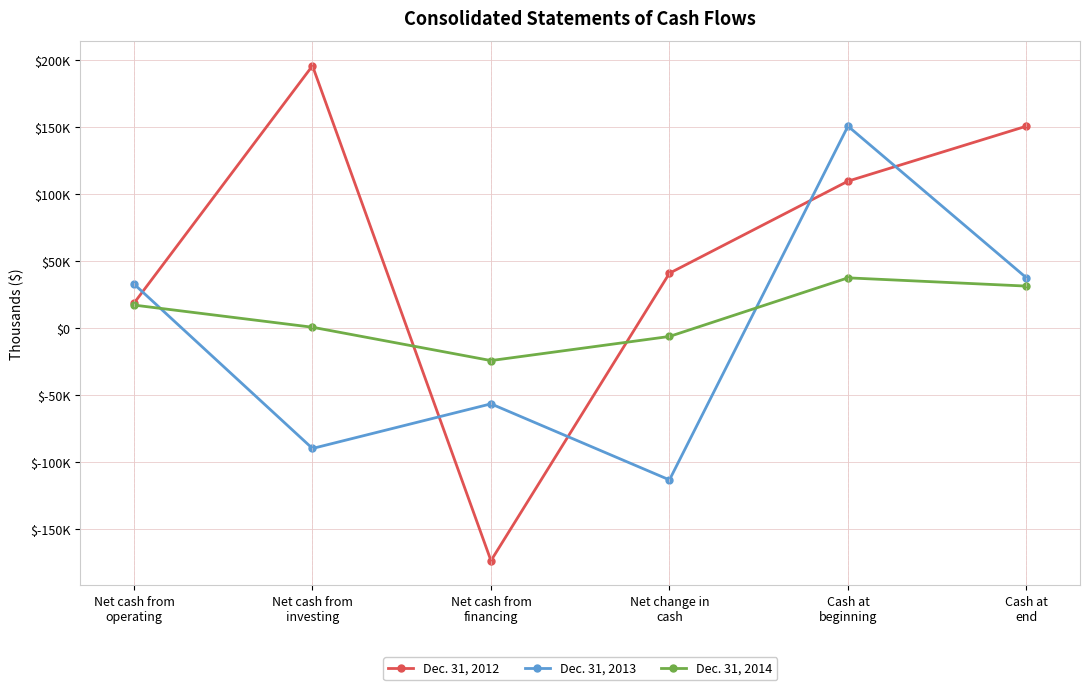

Where do Dec. 31, 2014 and Dec. 31, 2012 first cross each other?

Net cash from
investing and Net cash from
financing